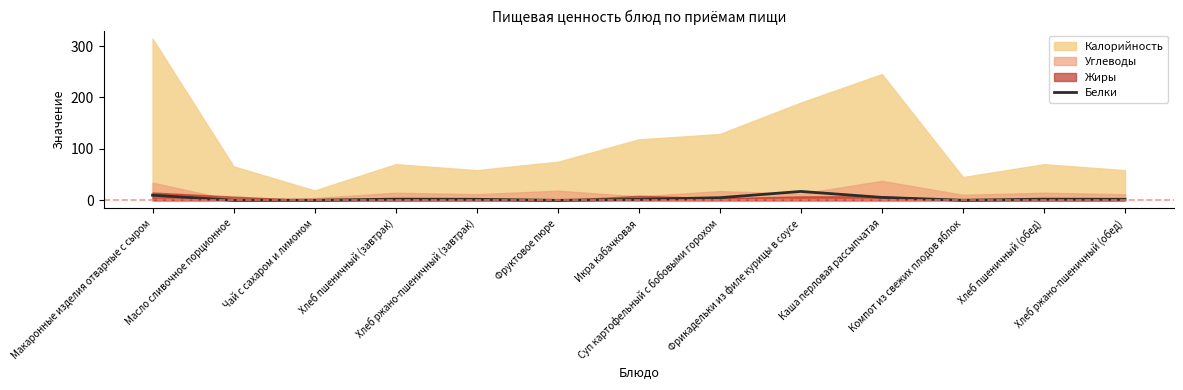

What is the change in value from Макаронные изделия отварные с сыром to Компот из свежих плодов яблок?

-9.8